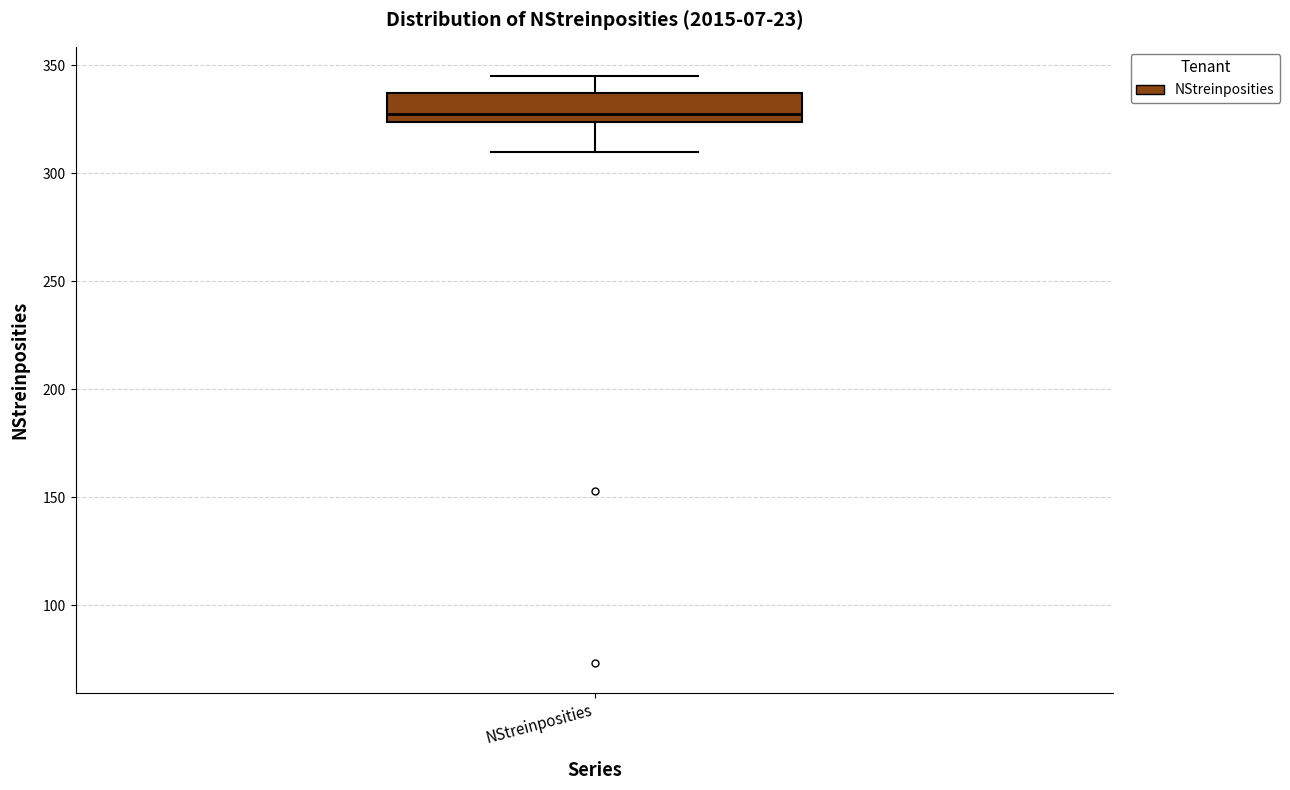

Read this box plot against the y-axis: the position of the median line, the range covered by the box, and the ends of both whiskers. The values are not printed on the chart, so give them approximately, as read against the axis.

median 330, box 325 to 335, whiskers 310 to 345